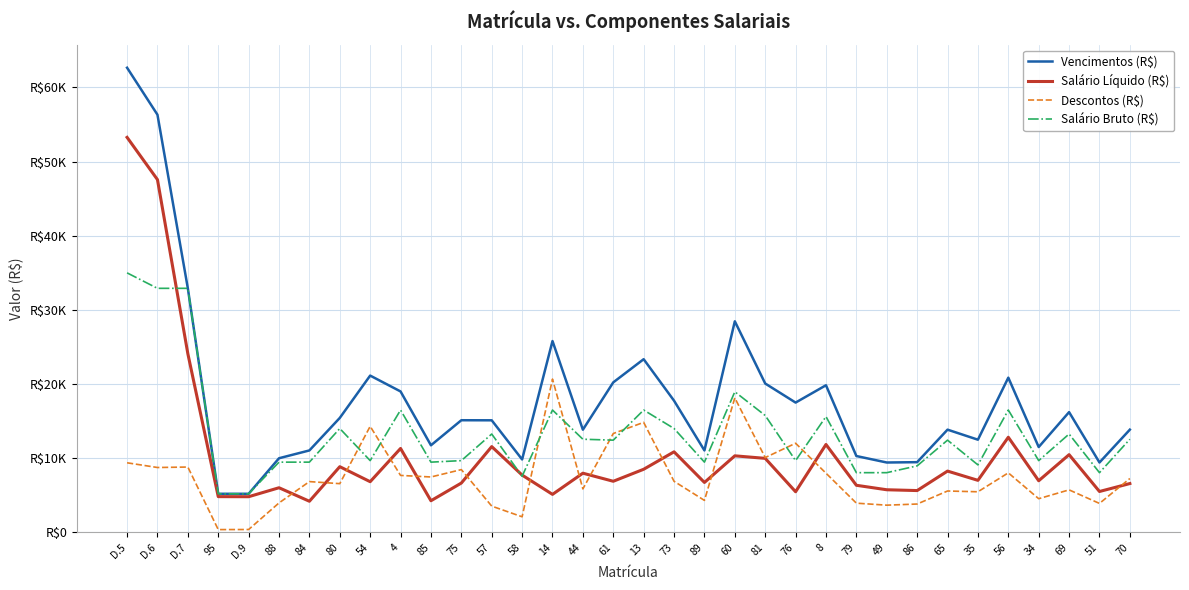

Does the chart display data point markers on the line(s)?

No